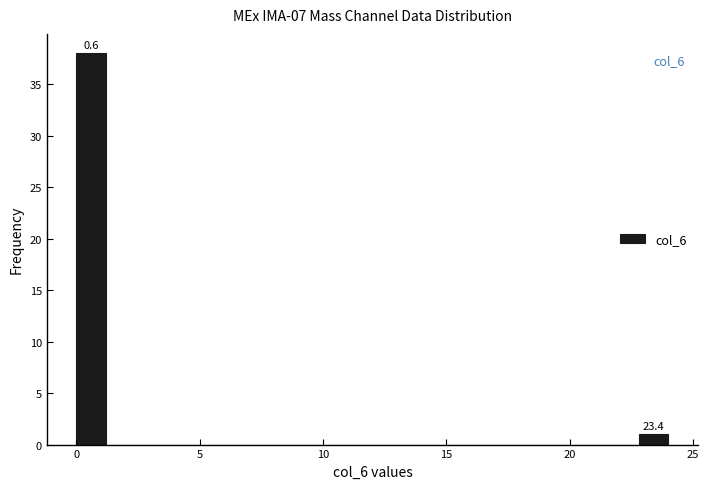

Around what value on the x-axis is the tallest bar? Give the approximate position of its centre, as read against the axis.

0.5